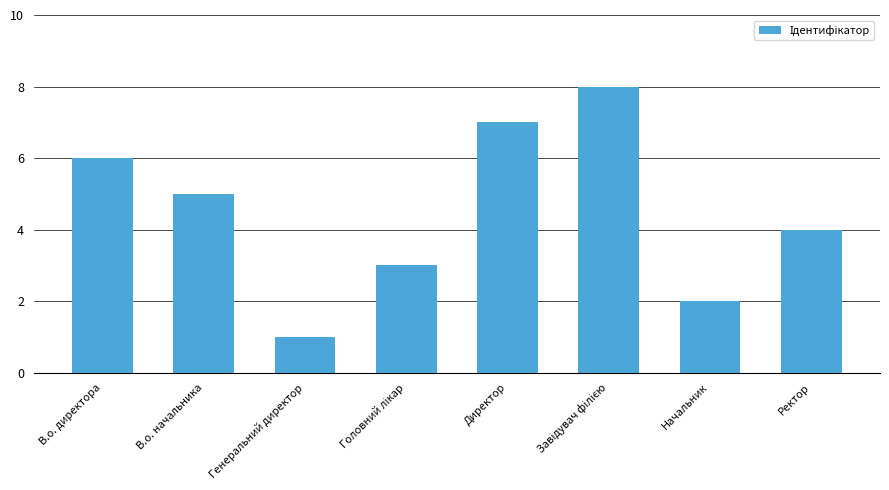

Between В.о. директора and В.о. начальника, which is larger?

В.о. директора